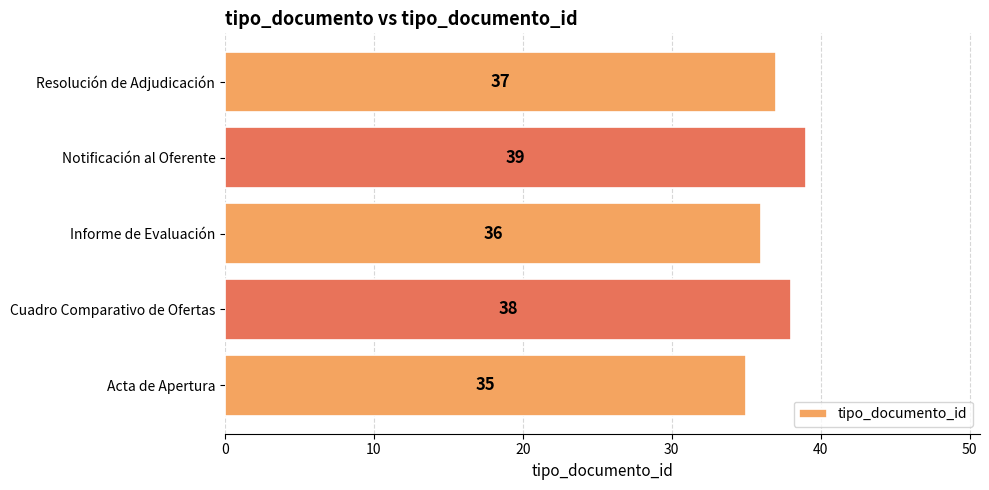

Rank the categories by value from highest to lowest.

Notificación al Oferente, Cuadro Comparativo de Ofertas, Resolución de Adjudicación, Informe de Evaluación, Acta de Apertura